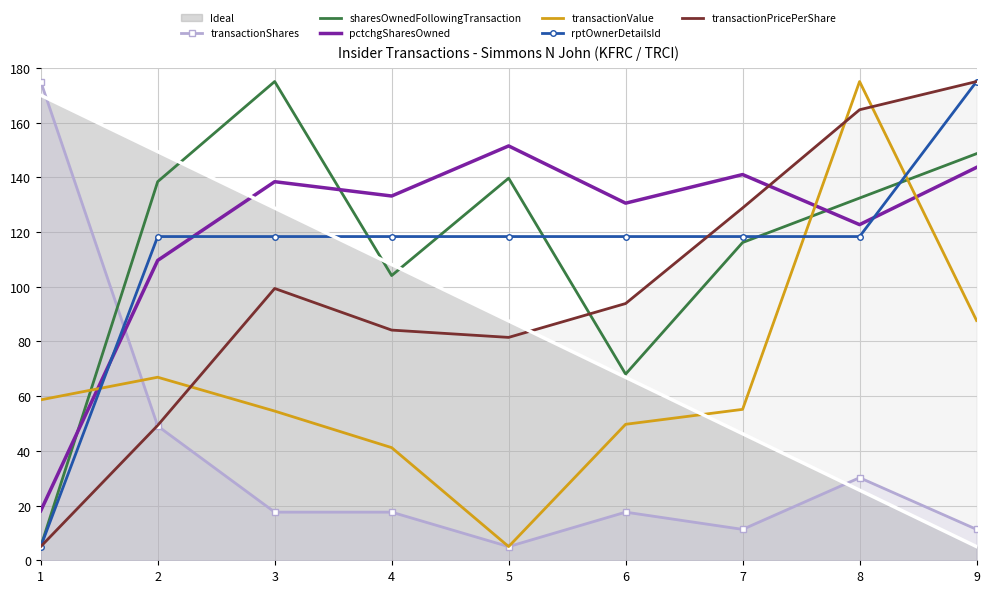

What is the approximate value of rptOwnerDetailsId at 2?

118.3